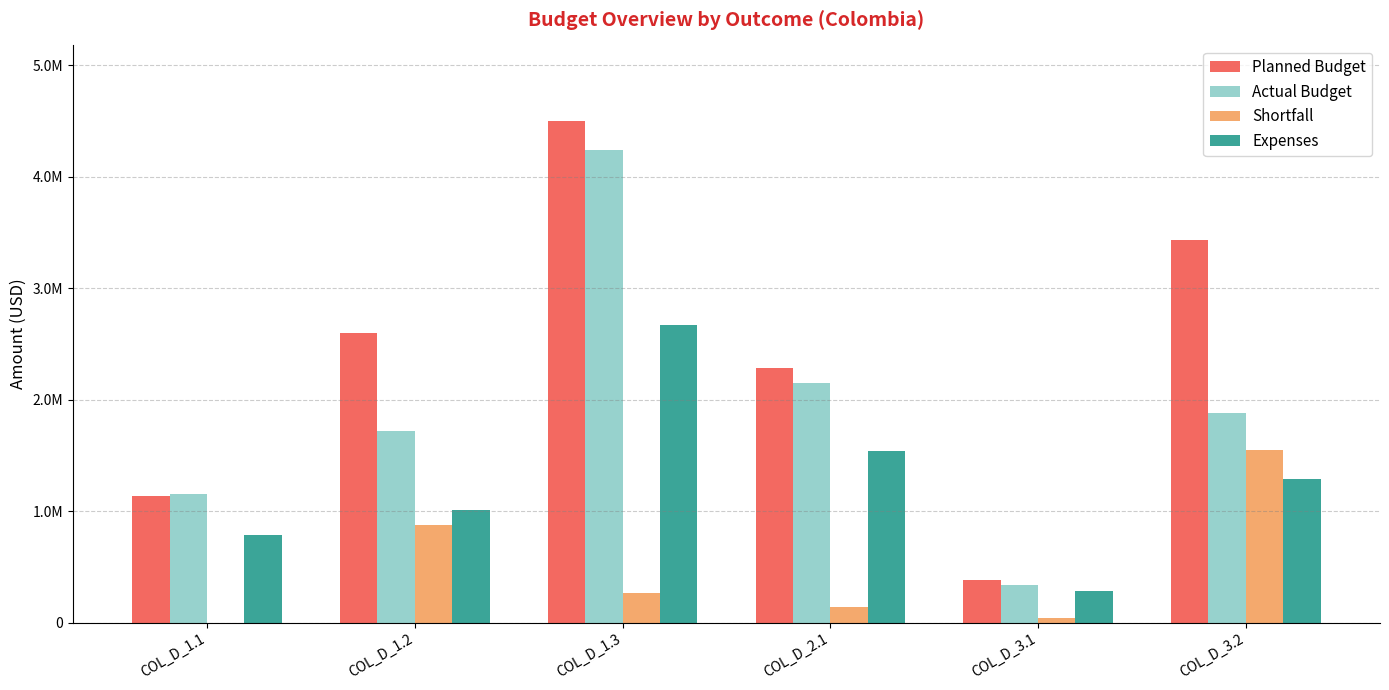

True or false: Shortfall has a value of 53678.2 at COL_D_3.1.

False